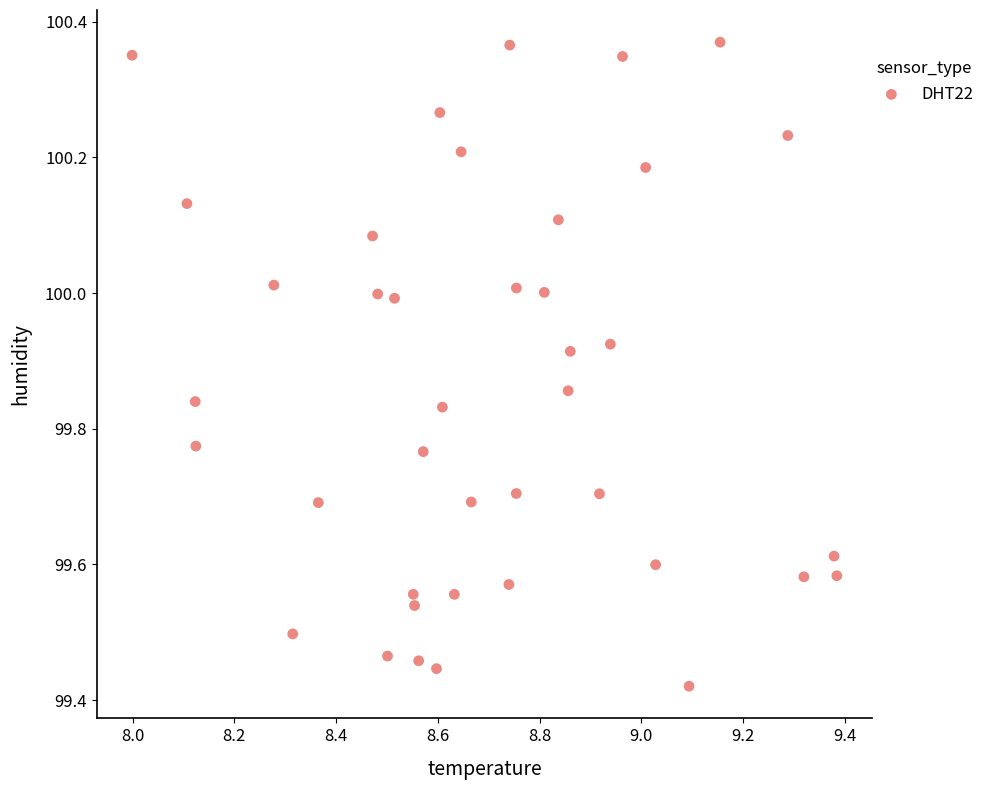

What is the range of Y values (max minus min)?

0.9